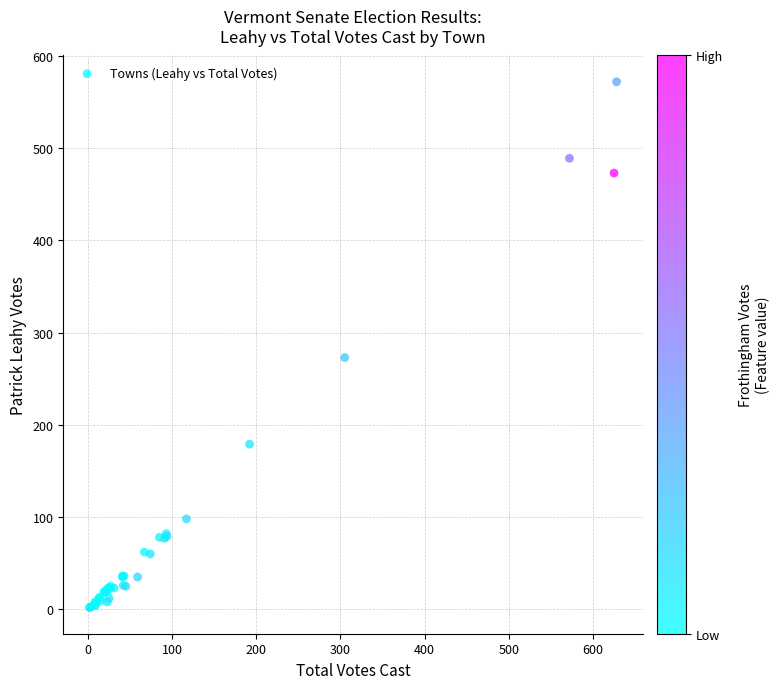

What Y value in the scatter plot is closest to 287?

273